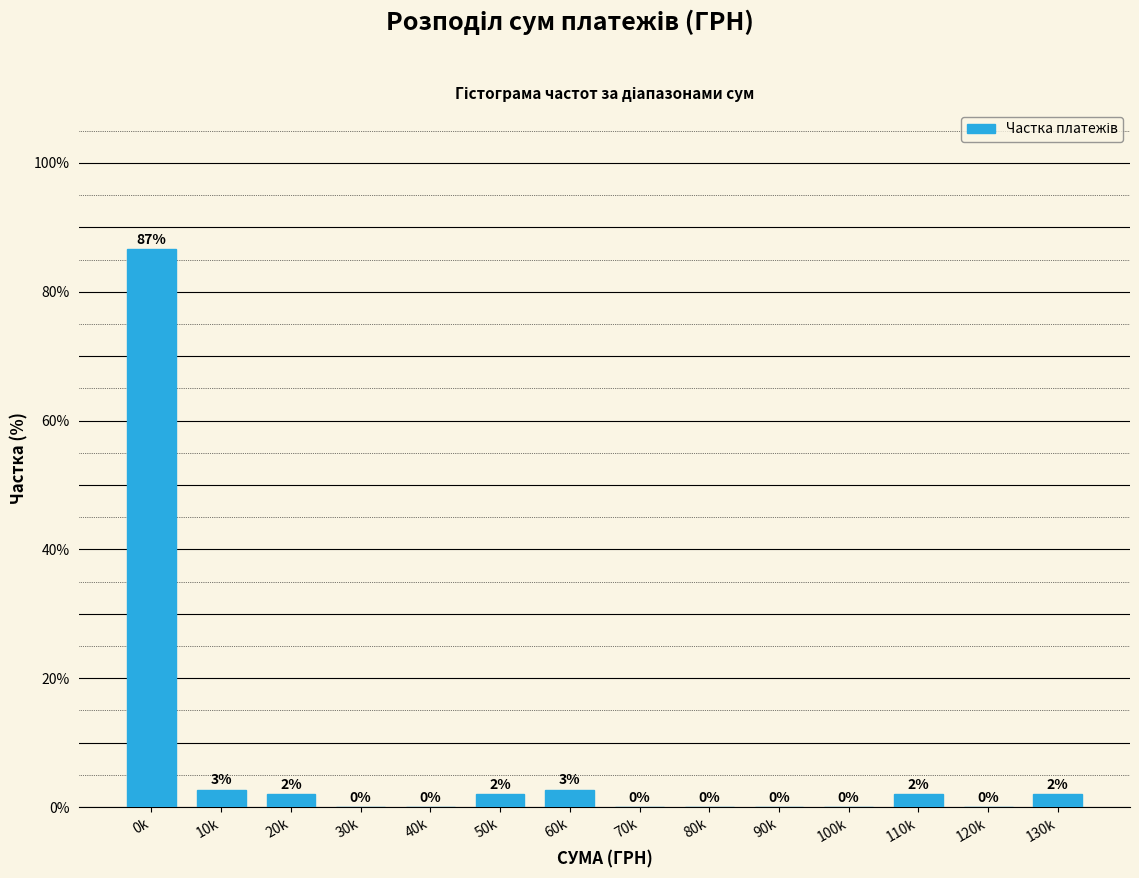

At which label does the data first exceed 2?

0k